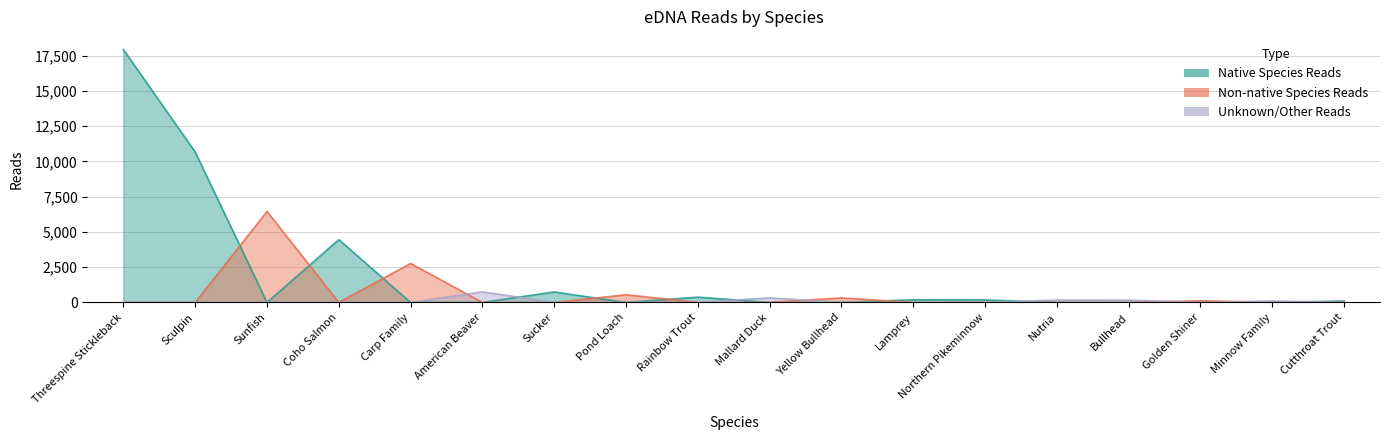

What are all the series names shown in the legend?

Native Species Reads, Non-native Species Reads, Unknown/Other Reads